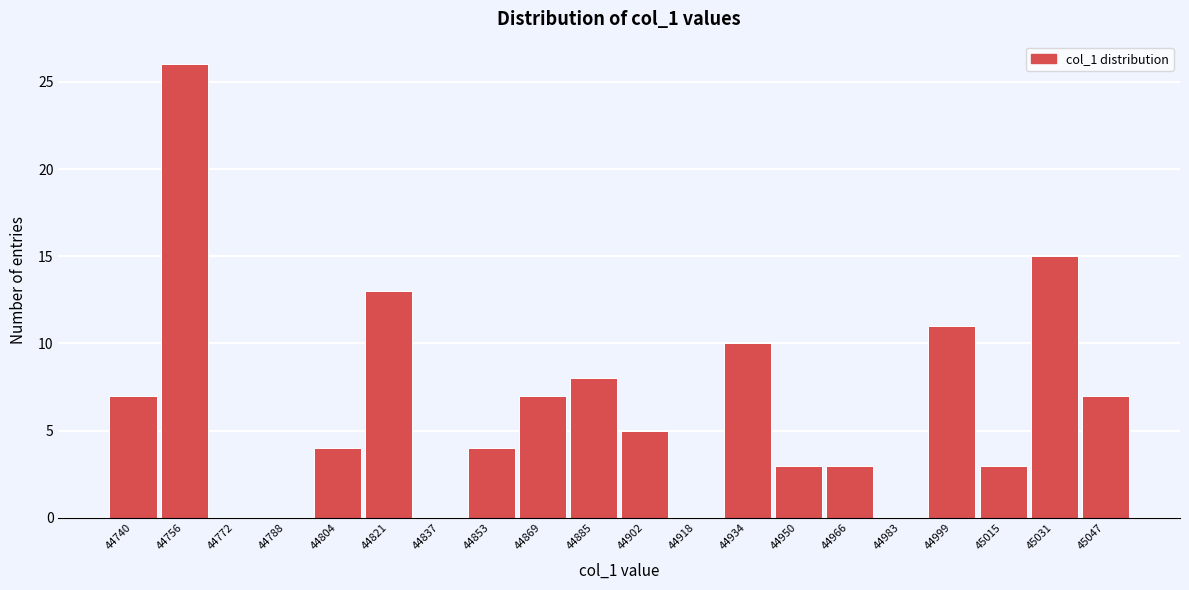

Reading left to right, transcribe all the data shown in this chart.

44740=7	44756=26	44772=0	44788=0	44804=4	44821=13	44837=0	44853=4	44869=7	44885=8	44902=5	44918=0	44934=10	44950=3	44966=3	44983=0	44999=11	45015=3	45031=15	45047=7